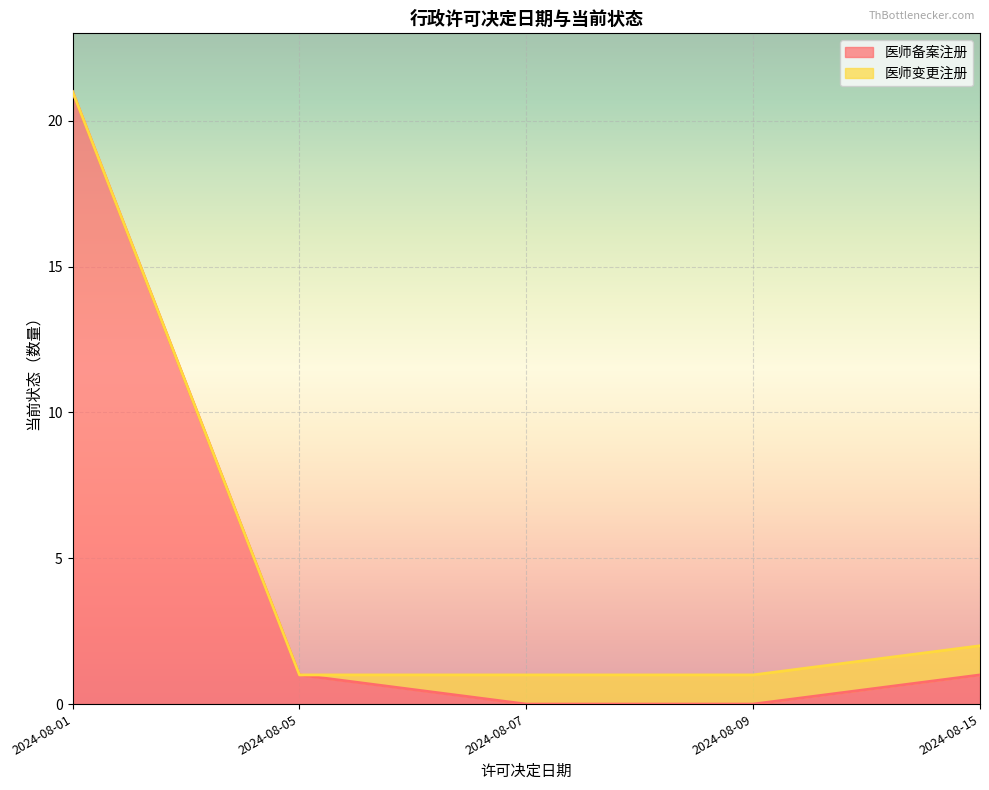

What are all the series names shown in the legend?

医师备案注册, 医师变更注册